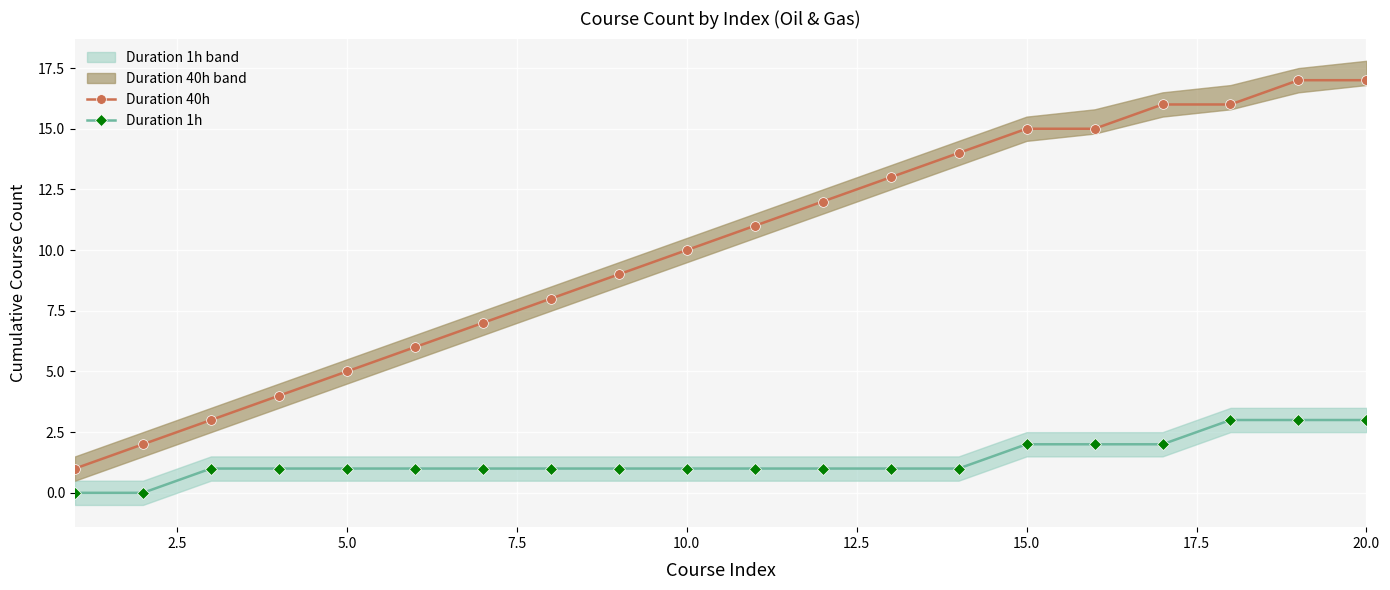

True or false: Duration 1h and Duration 40h intersect in this chart.

False